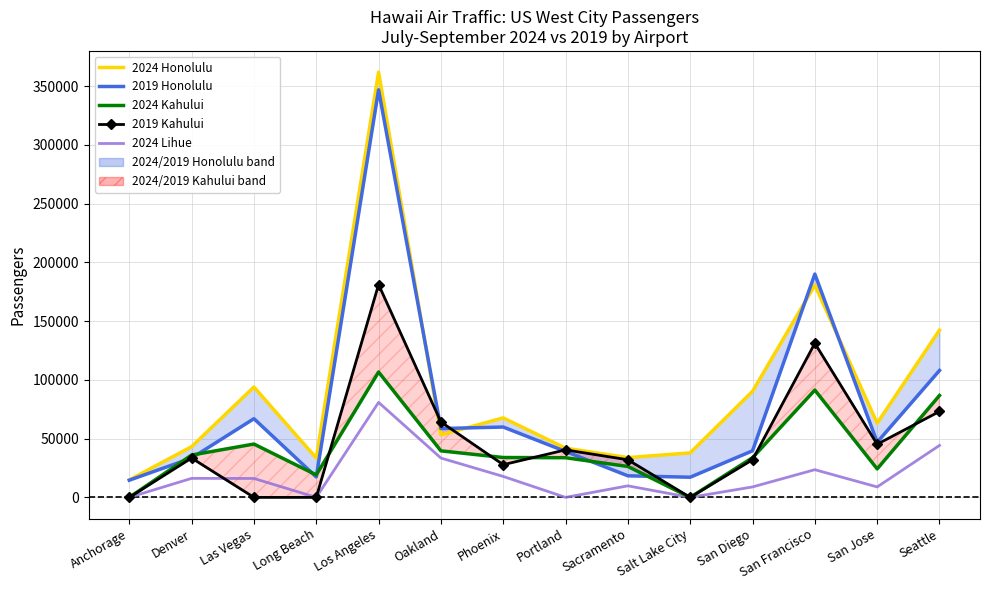

At which category does 2019 Kahului reach its first local valley?

Phoenix